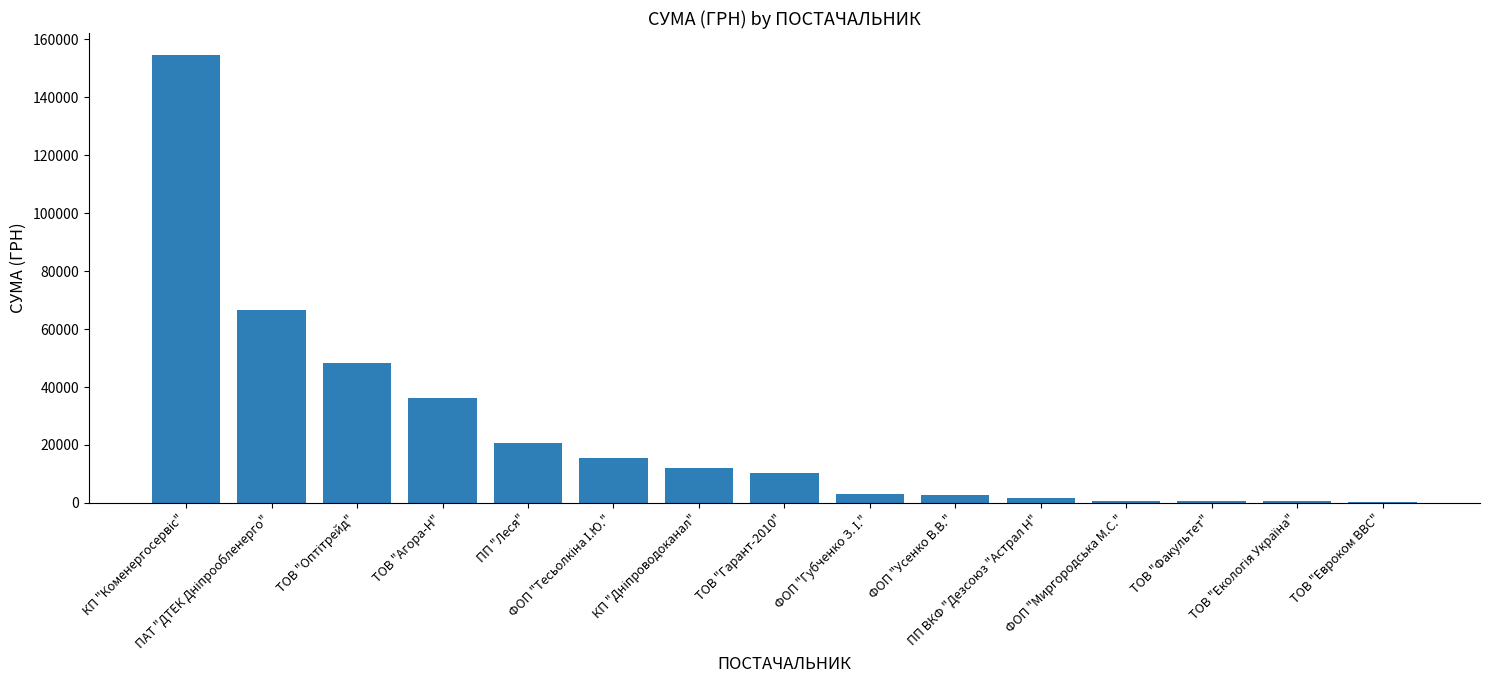

What value does the data have at ТОВ "Факультет"?

603.0